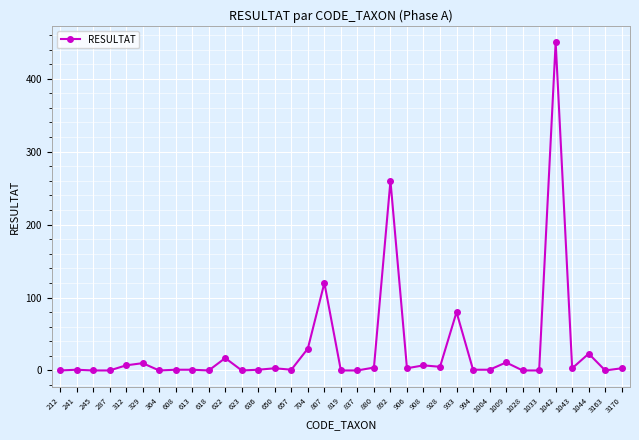

Count the number of categories in the chart.

35